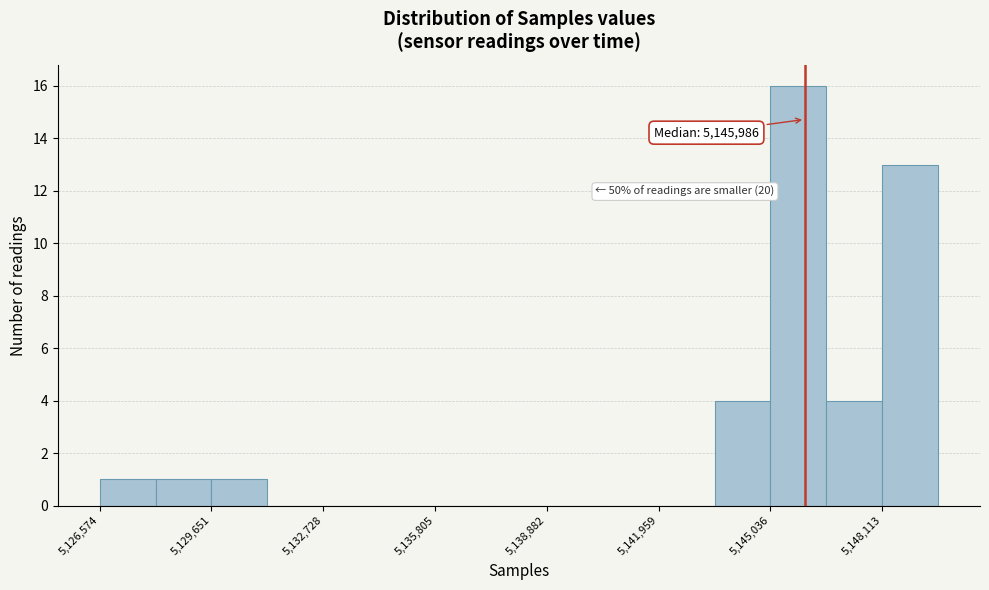

Read against the x-axis, roughly where is the centre of the tallest bar?

5146000